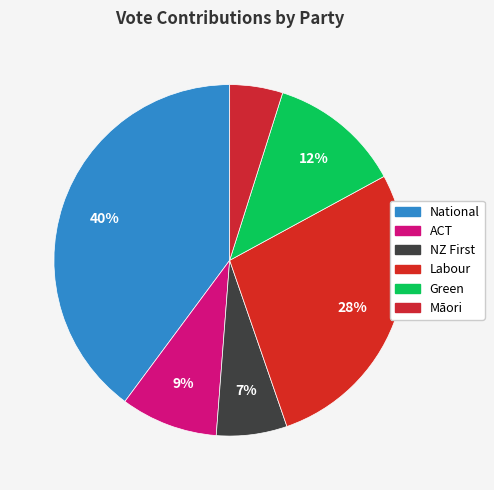

How many slices are in this pie chart?

6